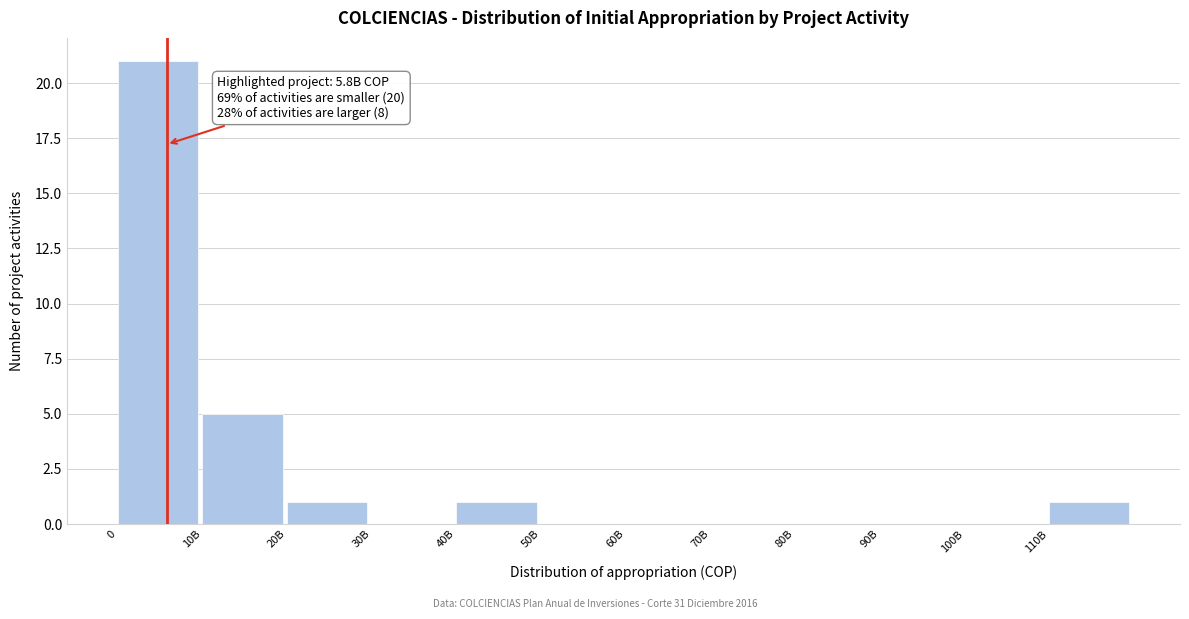

Reading left to right, what are all the values shown in this chart?

0=21	10B=5	20B=1	30B=0	40B=1	50B=0	60B=0	70B=0	80B=0	90B=0	100B=0	110B=1